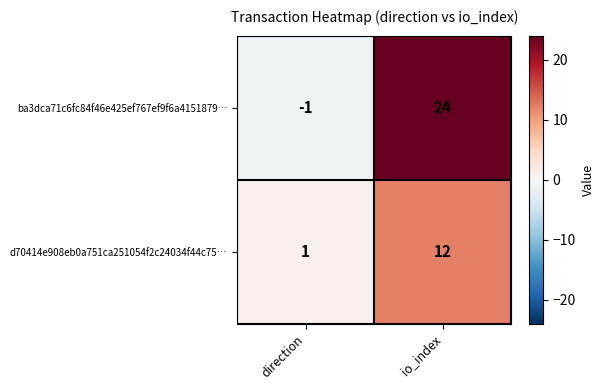

Reading left to right, transcribe all the data shown in this chart.

ba3dca71c6fc84f46e425ef767ef9f6a4151879…: -1	24
d70414e908eb0a751ca251054f2c24034f44c75…: 1	12